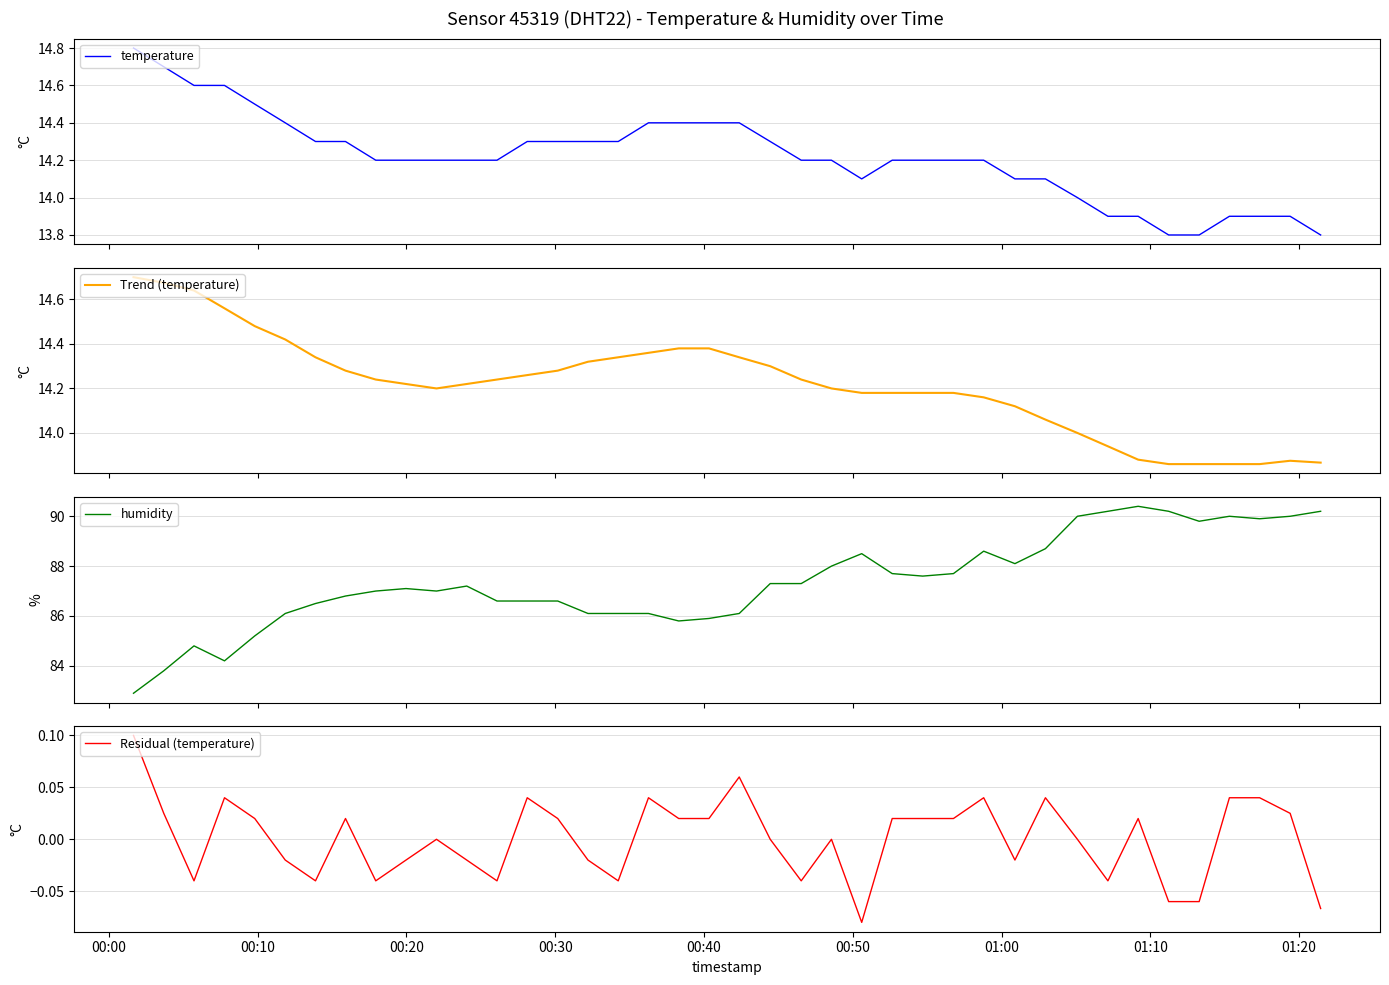

What is the maximum value for temperature?

14.8